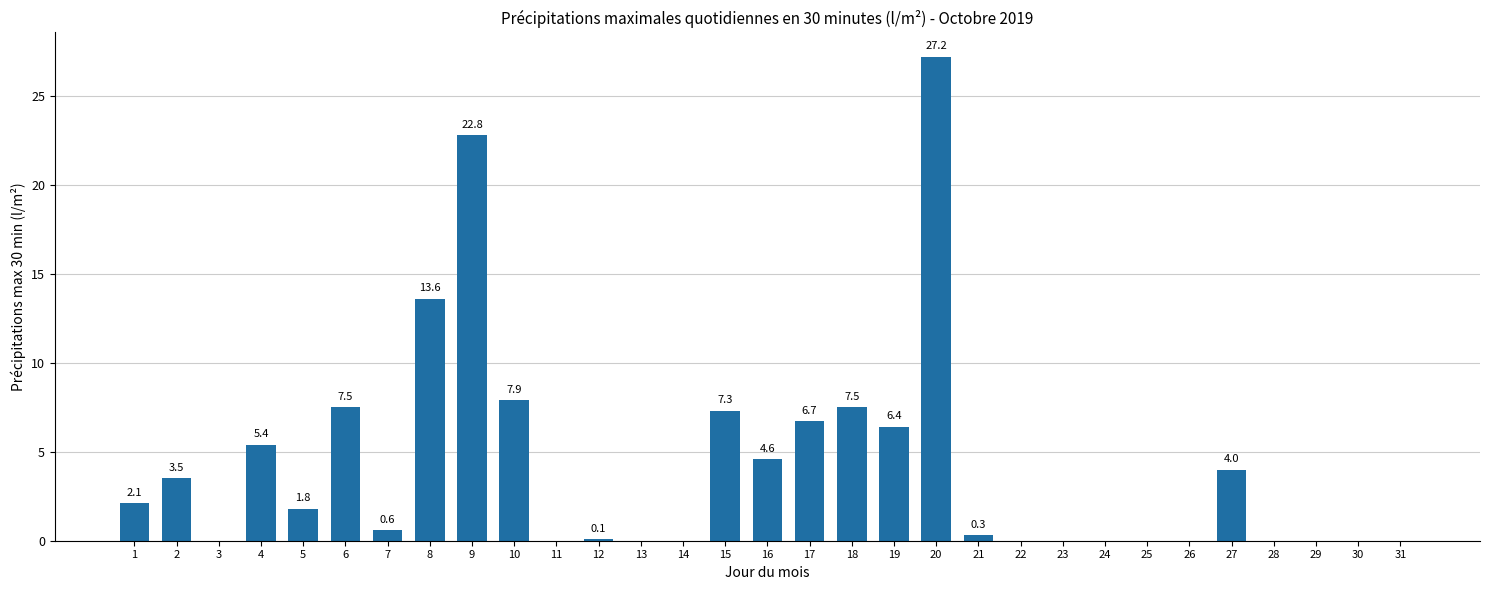

What is the change in value from 10 to 31?

-7.9